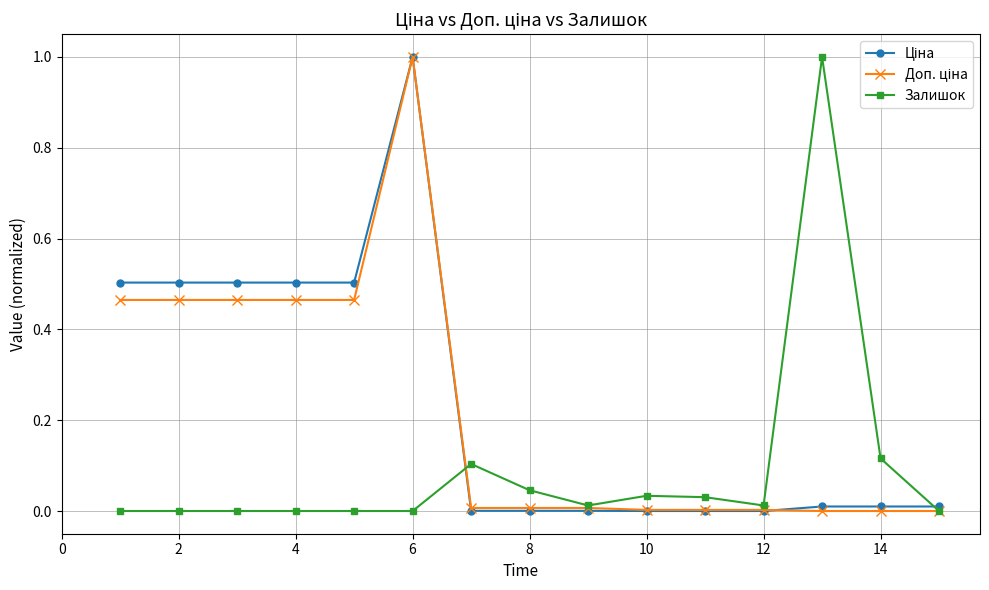

True or false: Залишок has more than 2 points higher than both neighbors.

True